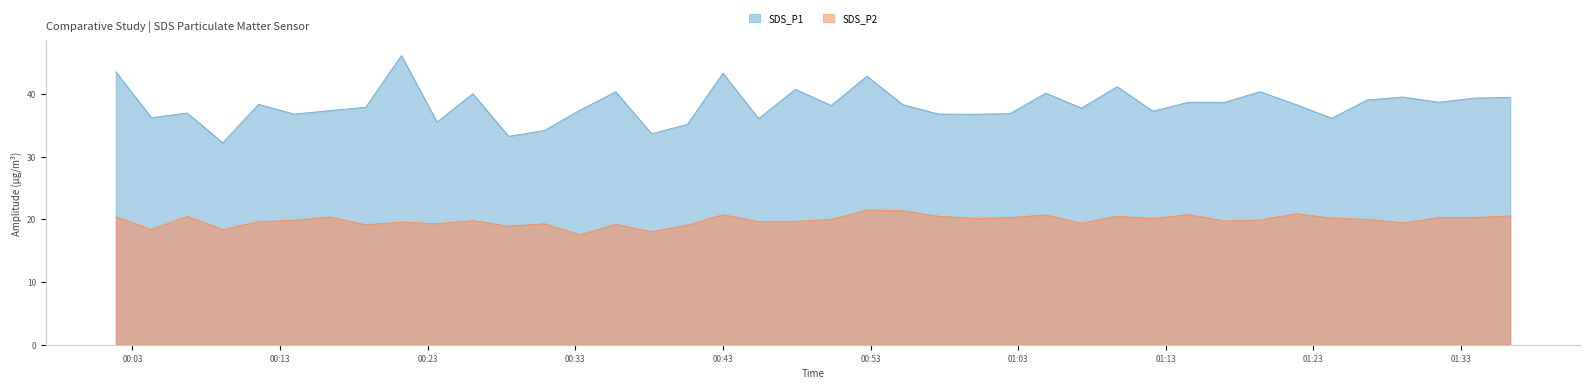

The value of SDS_P1 at 2021/03/10 01:09:42 is 8.9. True or false?

False